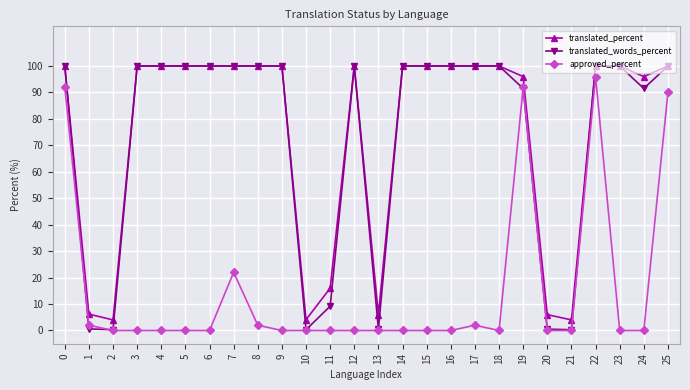

What is the lowest value of the translated_percent series?

4.0